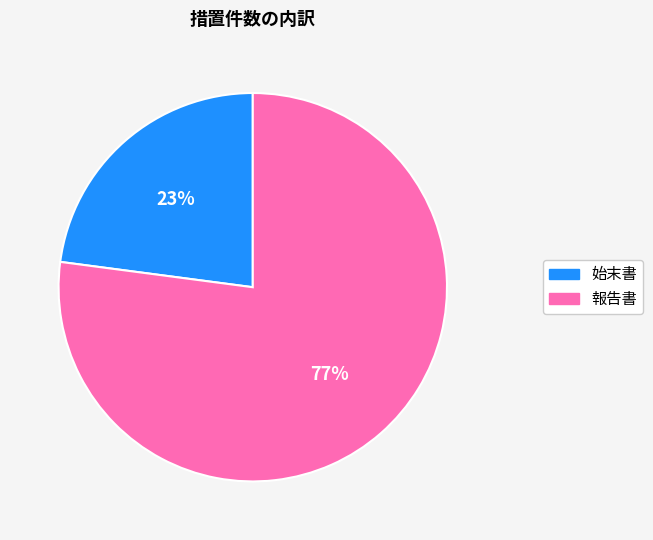

Do 始末書 and 報告書 together represent more than half of the pie?

Yes